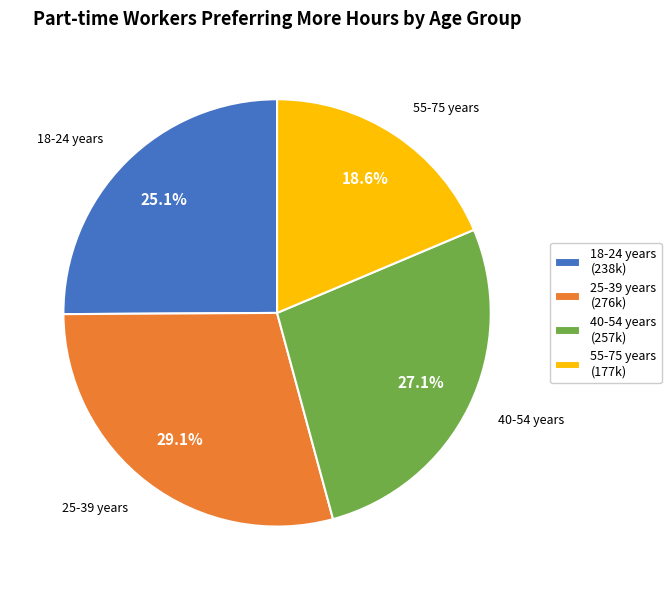

How many slices are in this pie chart?

4